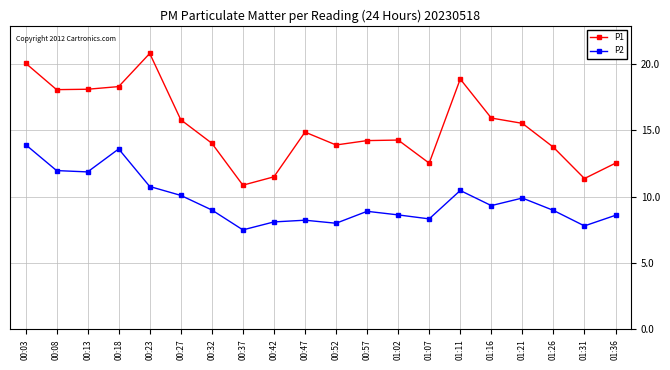

What position from the right is 00:18?

17